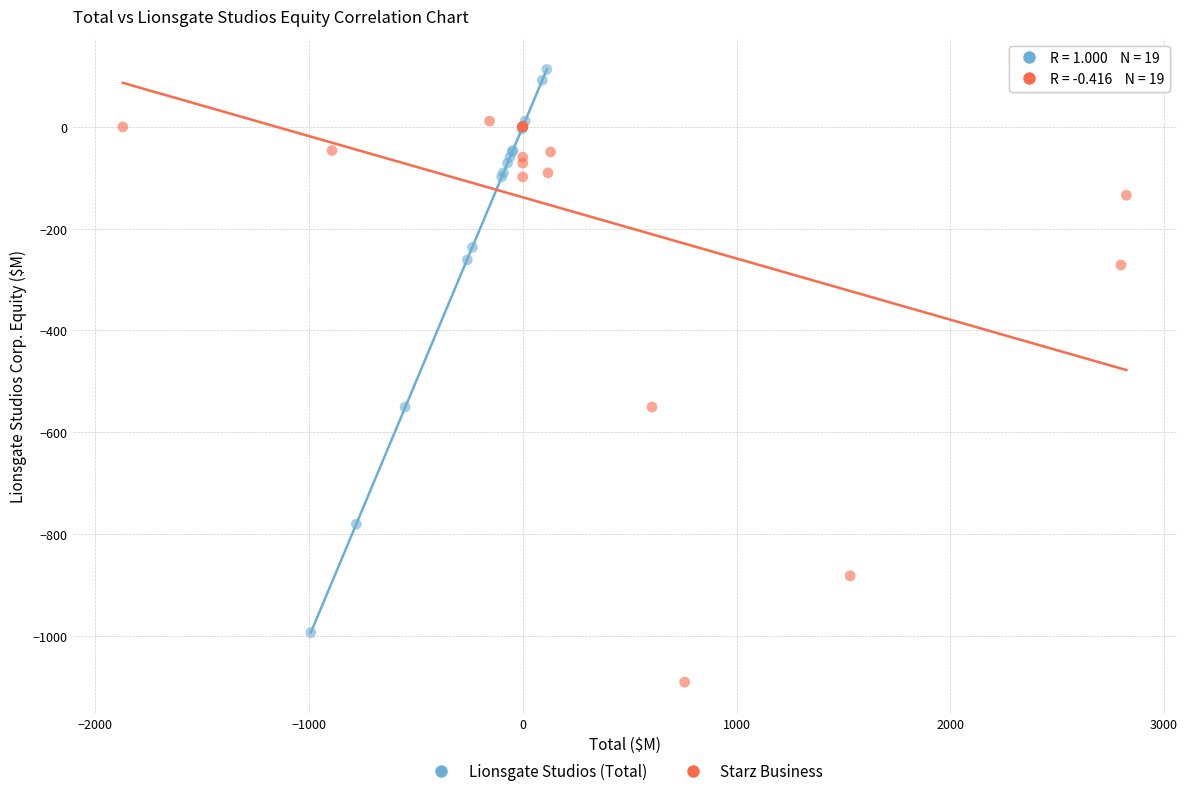

What are all the series names shown in the legend?

Lionsgate Studios (Total), Starz Business